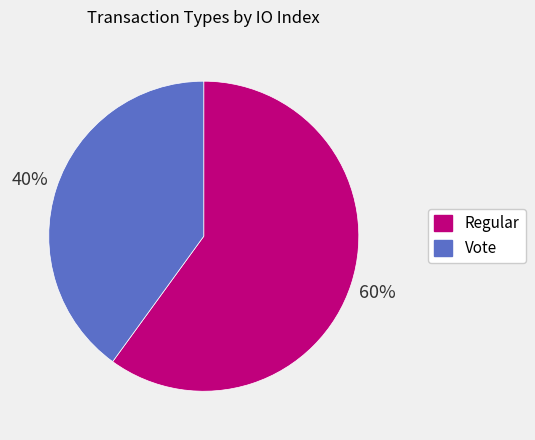

To the nearest percent, what is the difference between the largest and smallest slice percentages?

20%